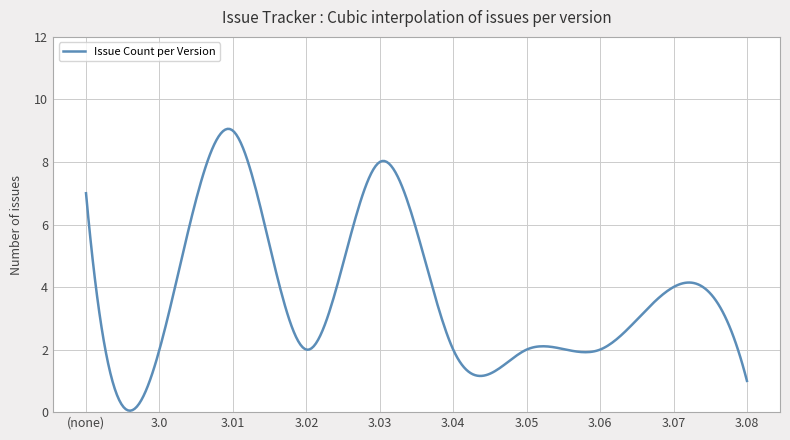

What is the difference between the maximum and minimum values?

9.0